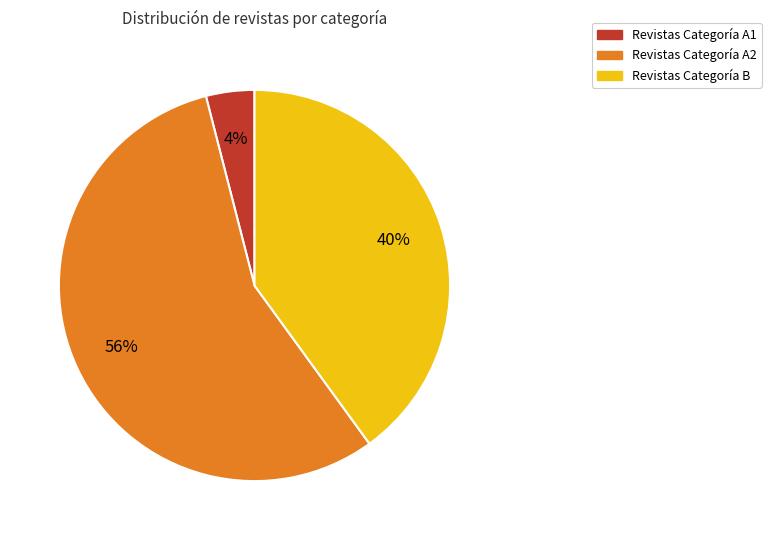

To the nearest percent, what is the average slice percentage?

33%